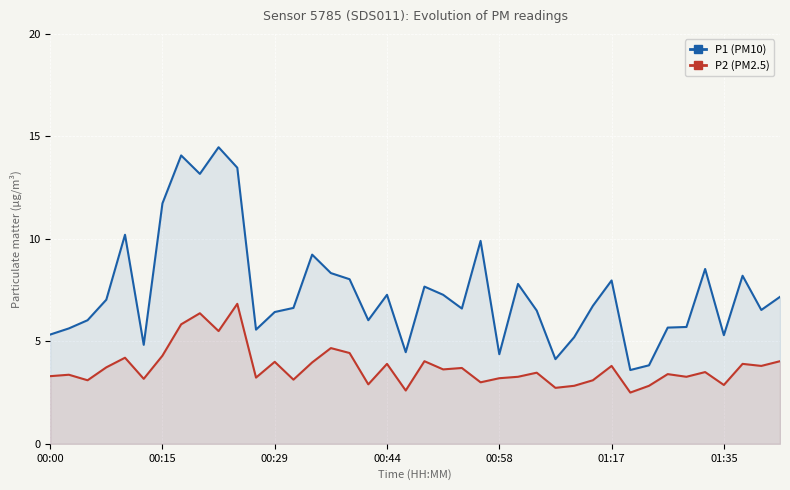

Does the chart display data point markers on the line(s)?

No